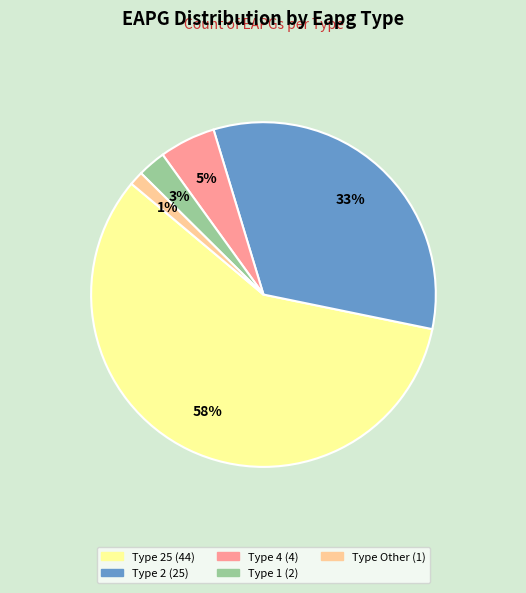

Is there any slice that represents more than half of the pie?

Yes